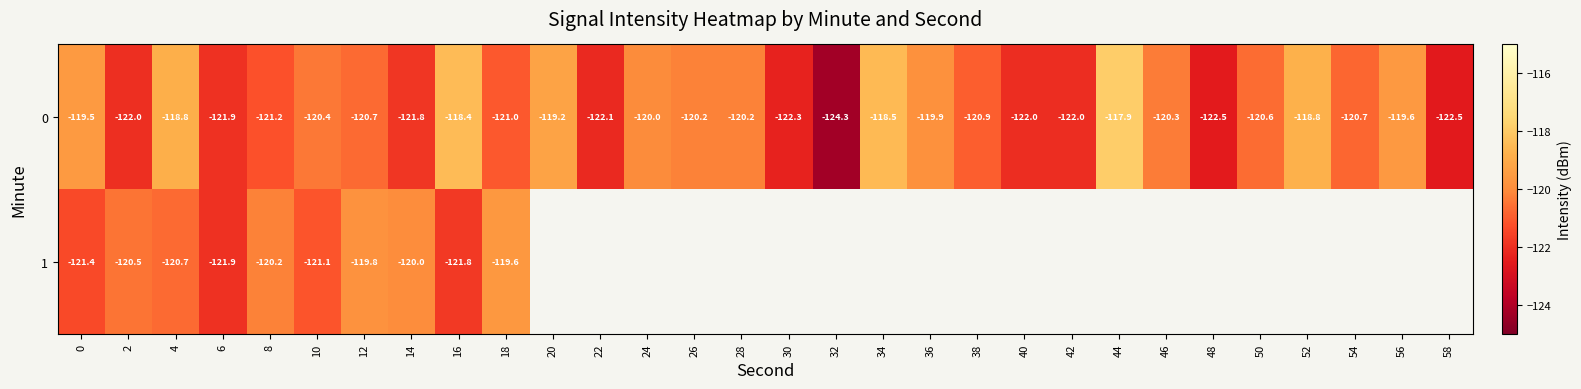

What is the approximate value of 1 at 18?

-119.6